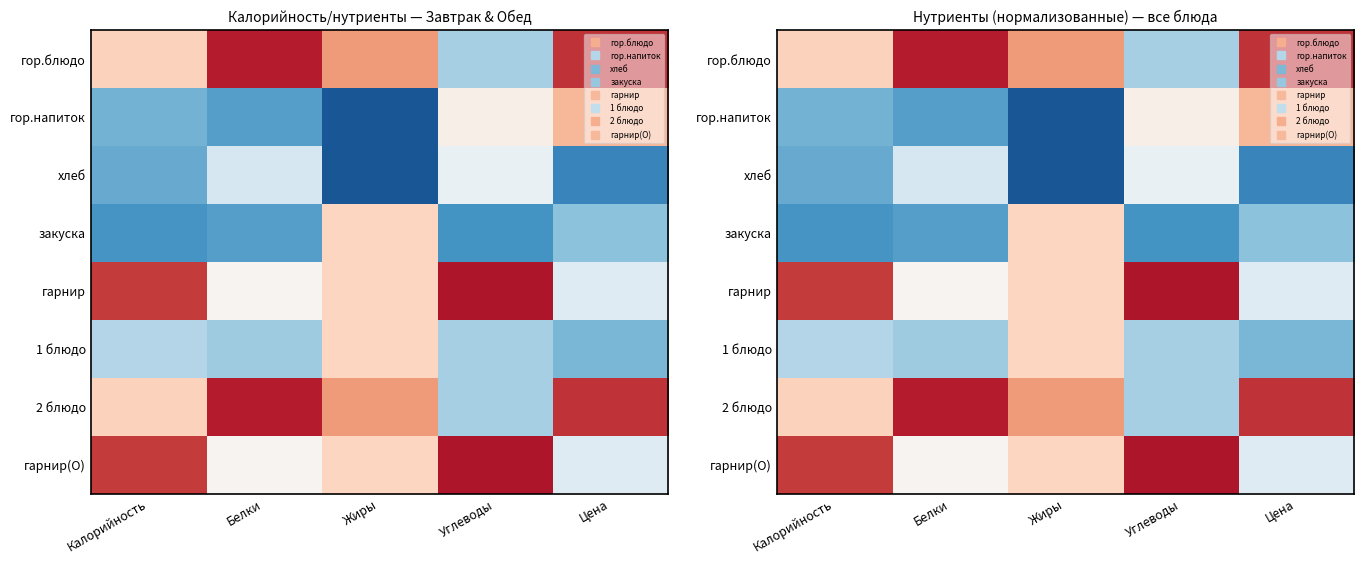

Between Белки and Жиры, which is larger?

Белки